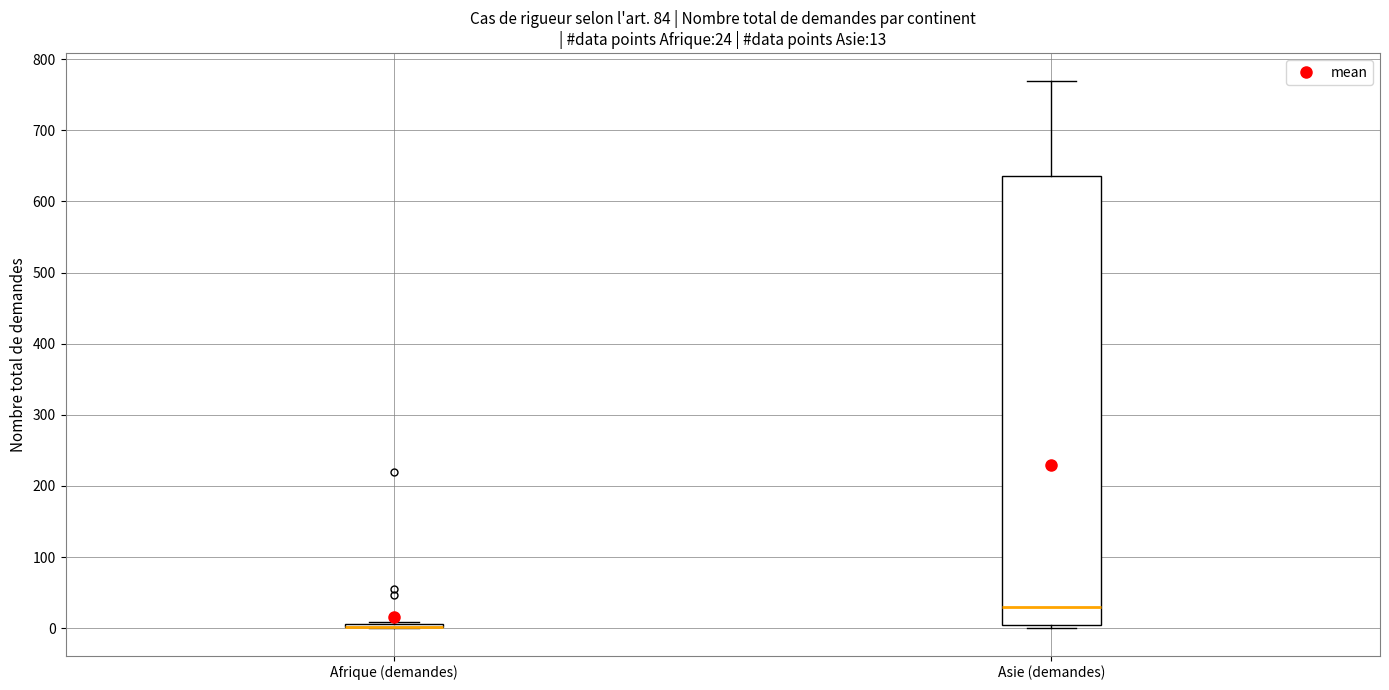

Comparing the boxes themselves (not the whiskers), which one is the tallest?

Asie (demandes)